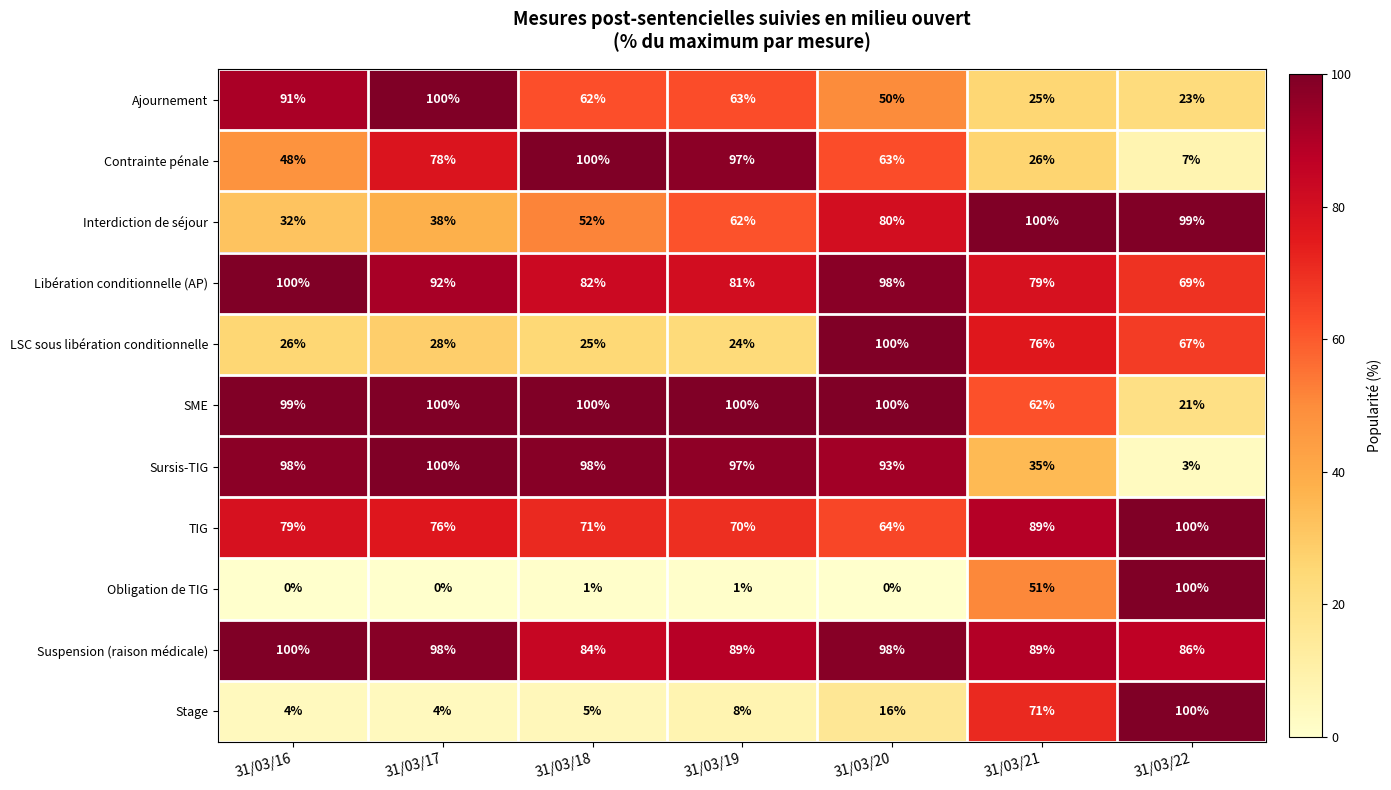

How many categories are shown in the chart?

7